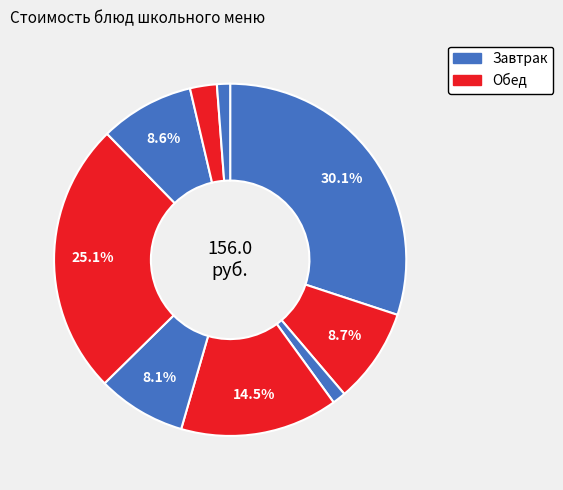

How many segments does this pie chart have?

9